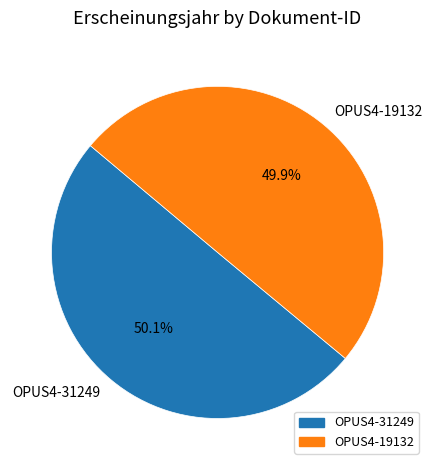

Count the number of slices in the pie.

2